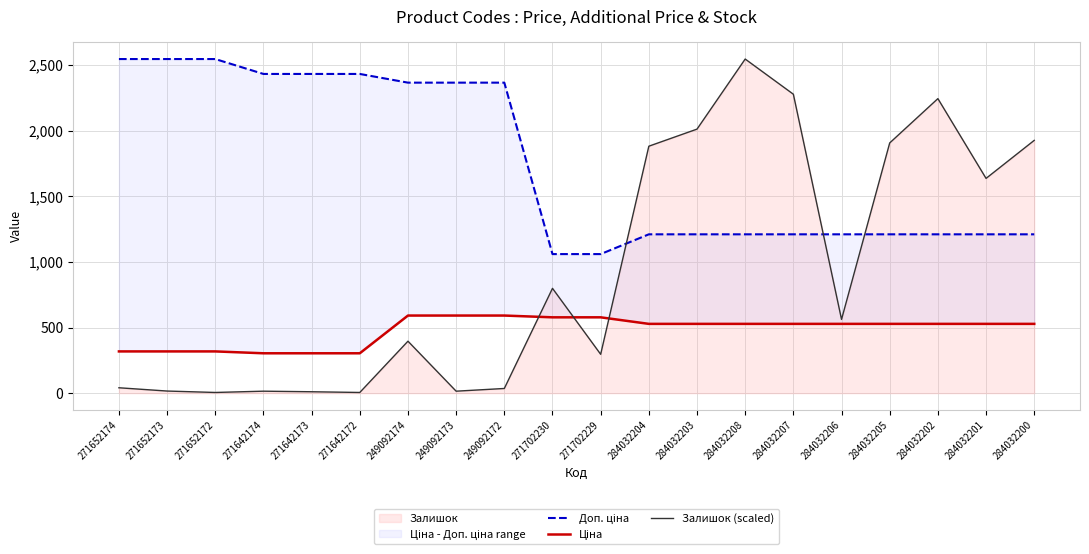

The value of Доп. ціна at 271642174 is 2432.8. True or false?

True